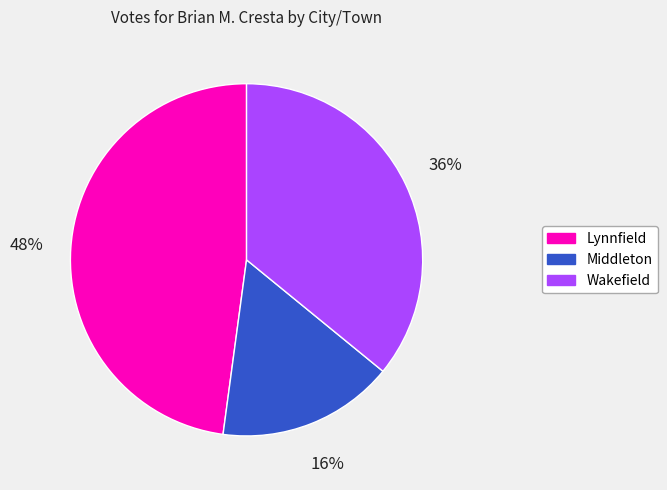

Count the number of slices in the pie.

3